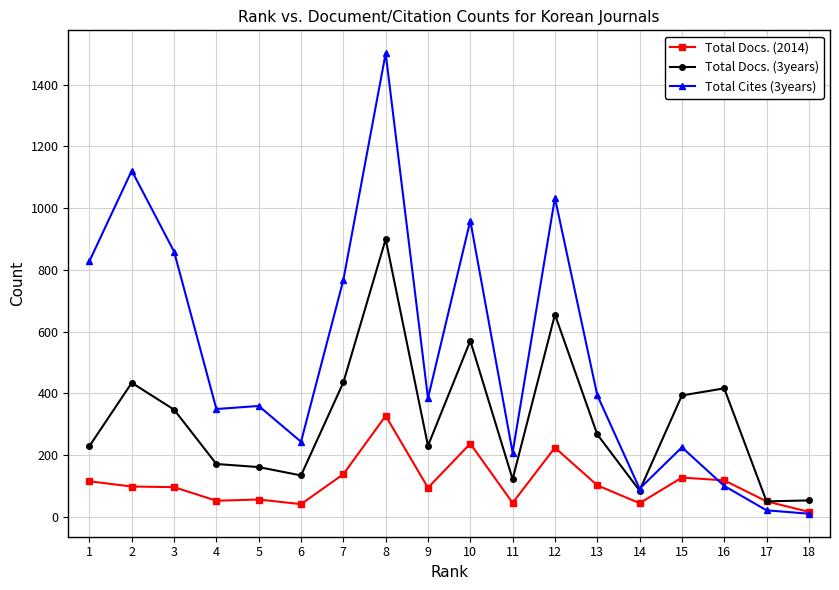

List the series in order of their overall mean, lowest first.

Total Docs. (2014), Total Docs. (3years), Total Cites (3years)